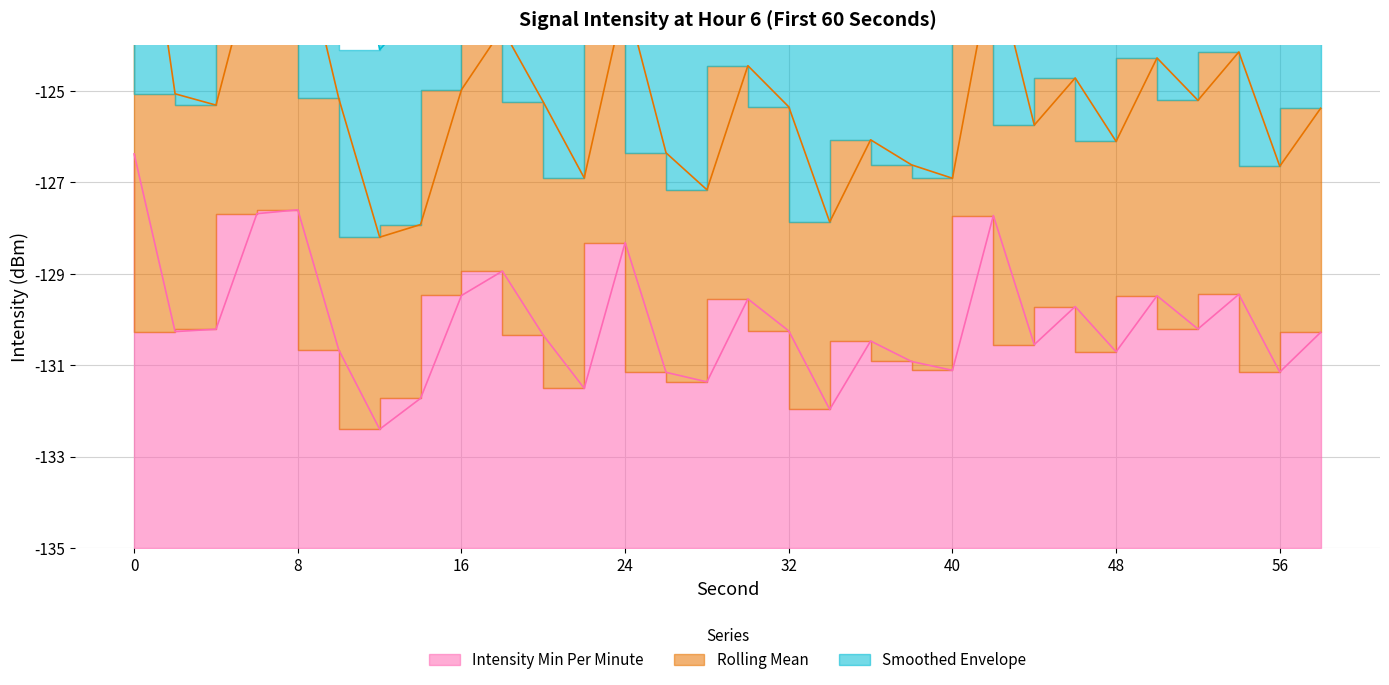

Is it true that smoothed_envelope equals 20.4 at 14?

False